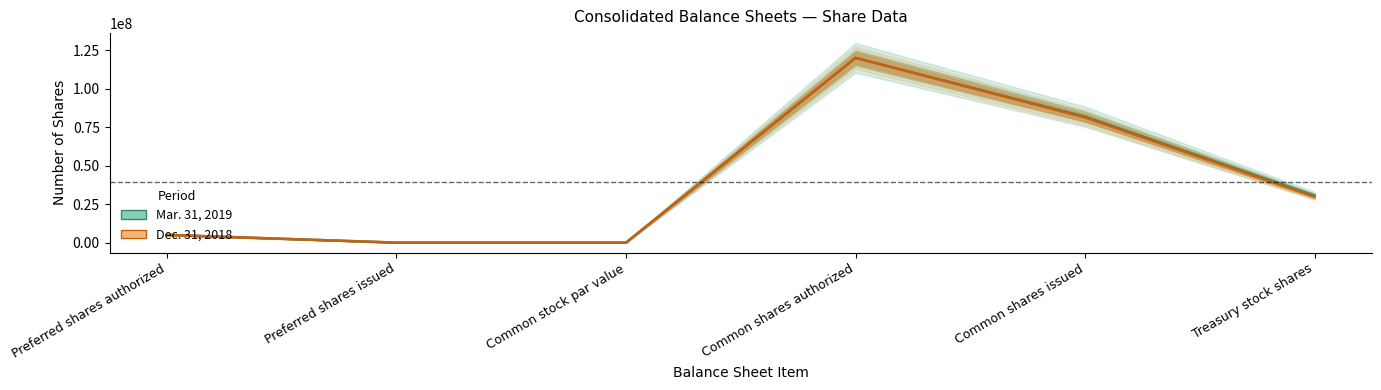

True or false: Mar. 31, 2019 and Dec. 31, 2018 intersect in this chart.

False